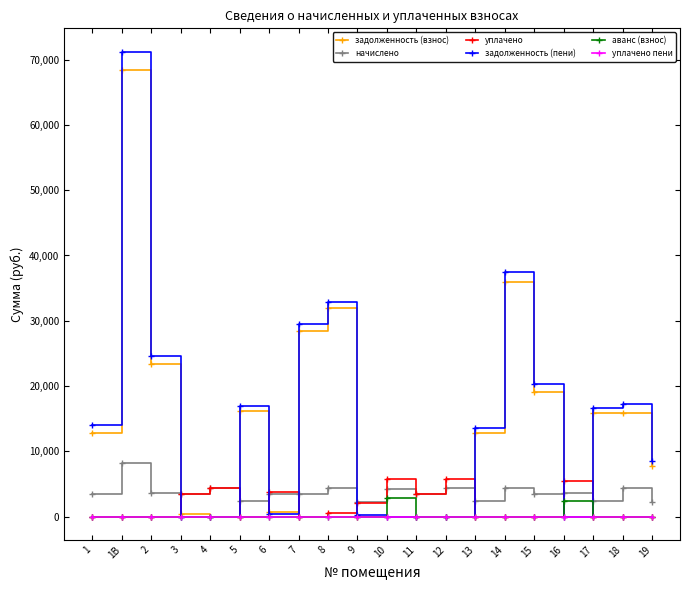

How many distinct data groups are displayed?

6